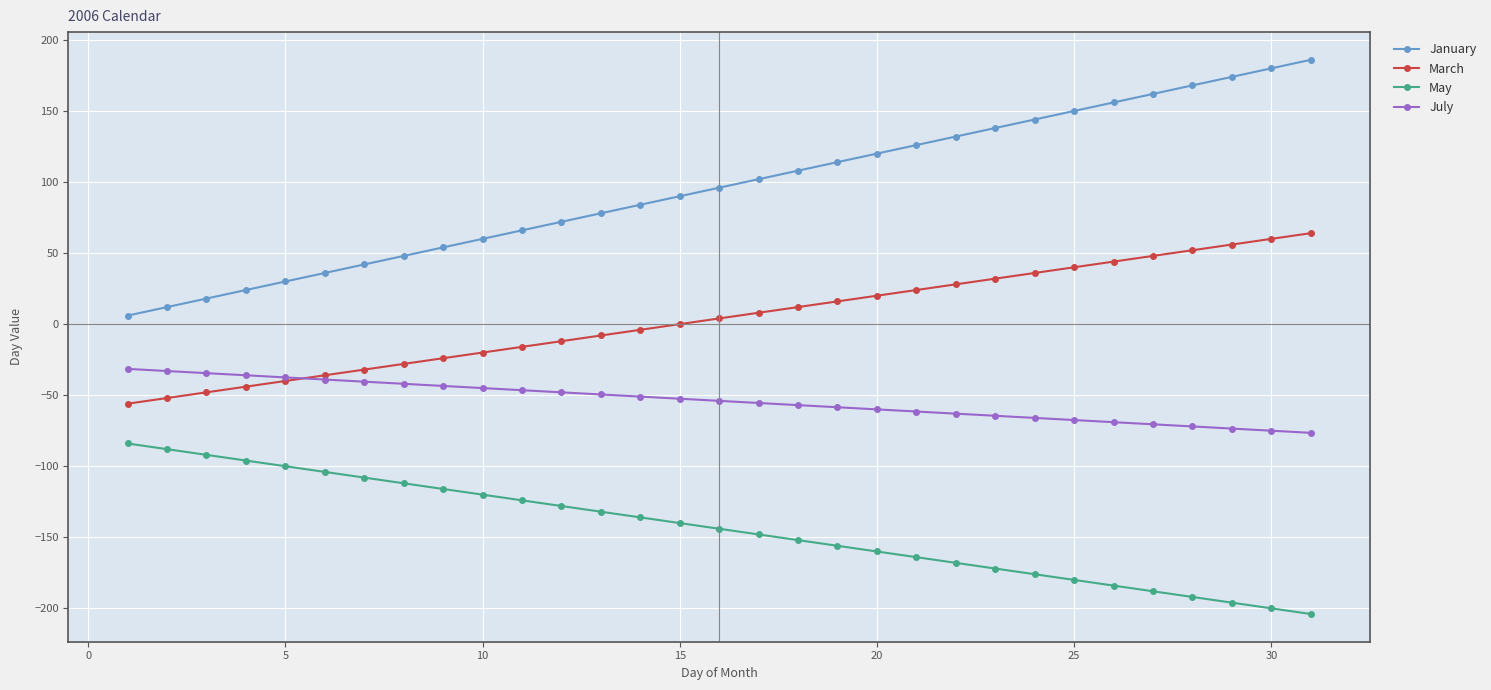

Which series has the largest range (max minus min)?

January